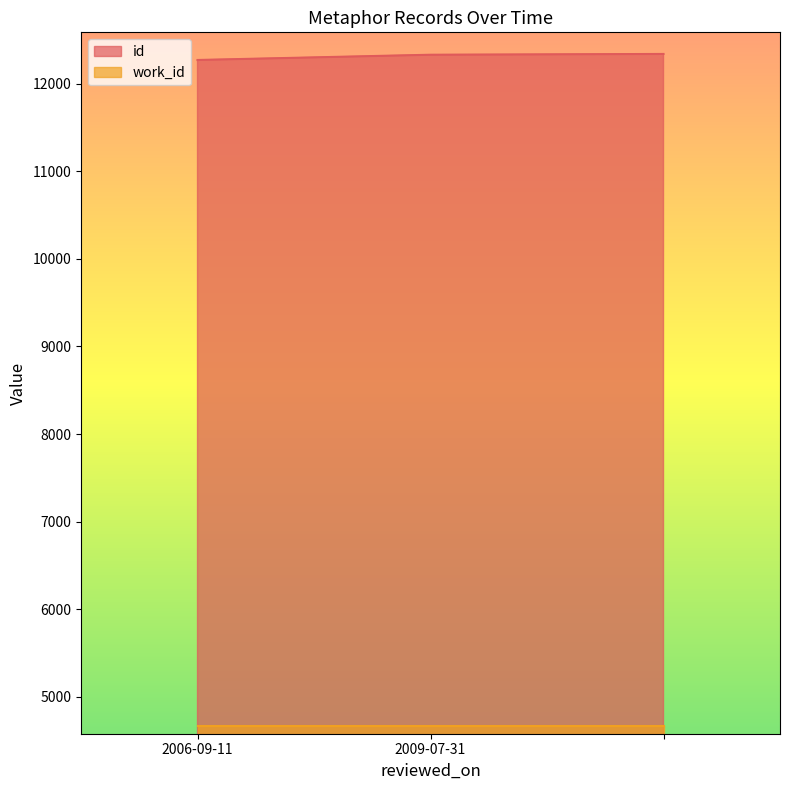

What is the label of the 1st point from the left?

2006-09-11